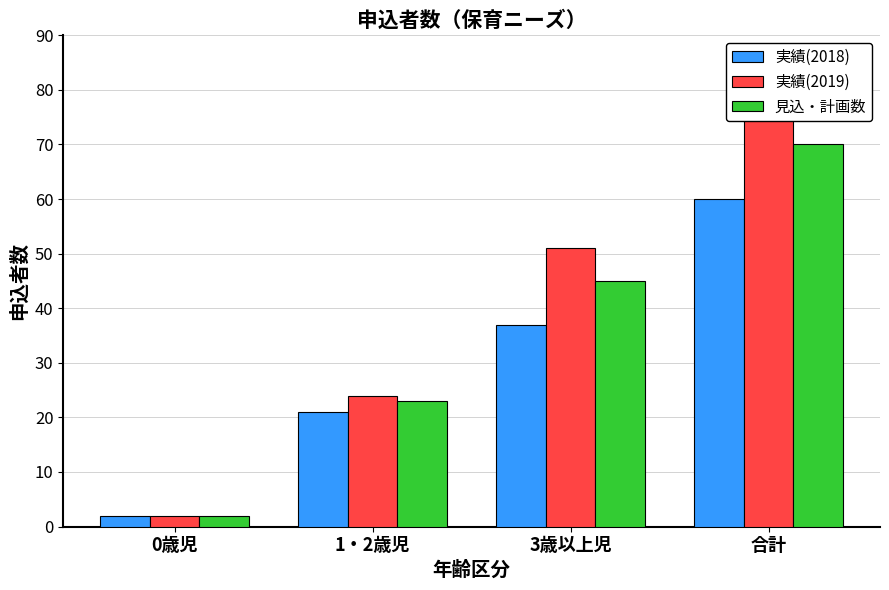

Reading left to right, extract all data points from this chart.

実績(2018): 0歳児=2	1・2歳児=21	3歳以上児=37	合計=60
実績(2019): 0歳児=2	1・2歳児=24	3歳以上児=51	合計=77
見込・計画数: 0歳児=2	1・2歳児=23	3歳以上児=45	合計=70